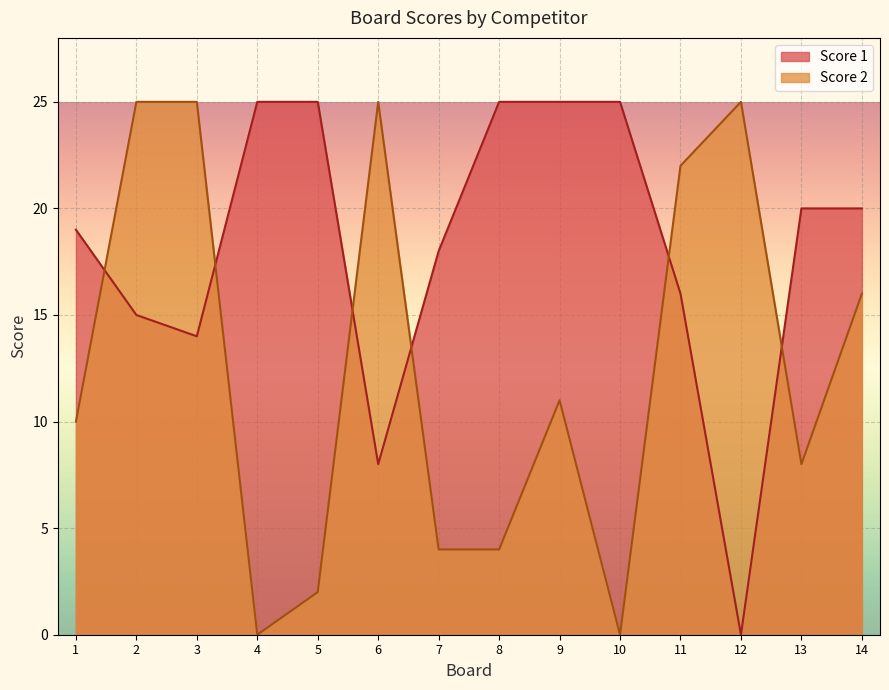

What is the maximum value for Score 2?

25